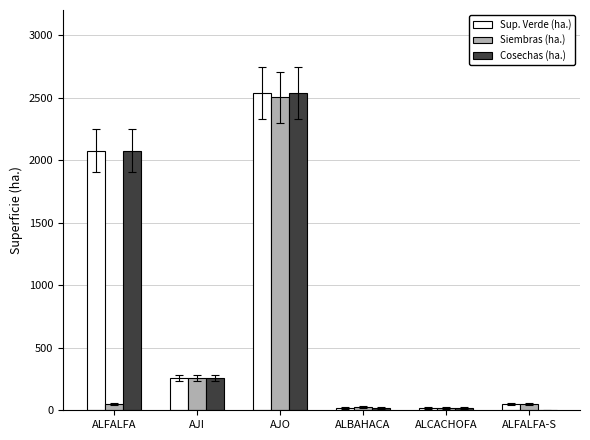

What is the value of the Sup. Verde (ha.) bar at the 5th from the left?

19